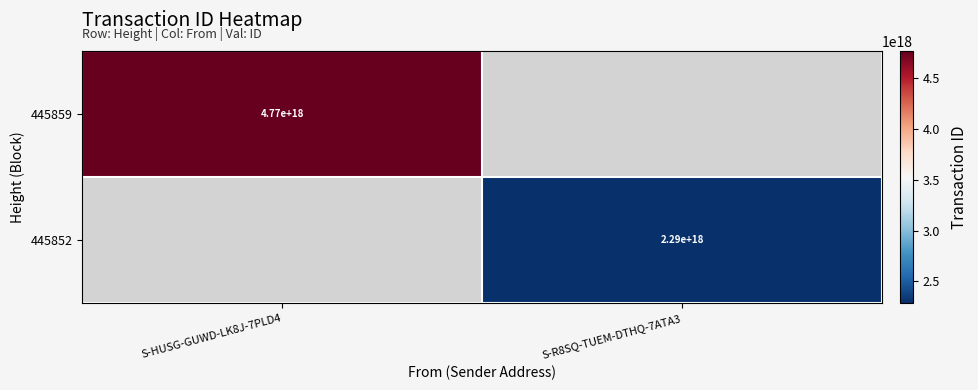

What is the maximum value shown in the chart?

4770886273636117504.0